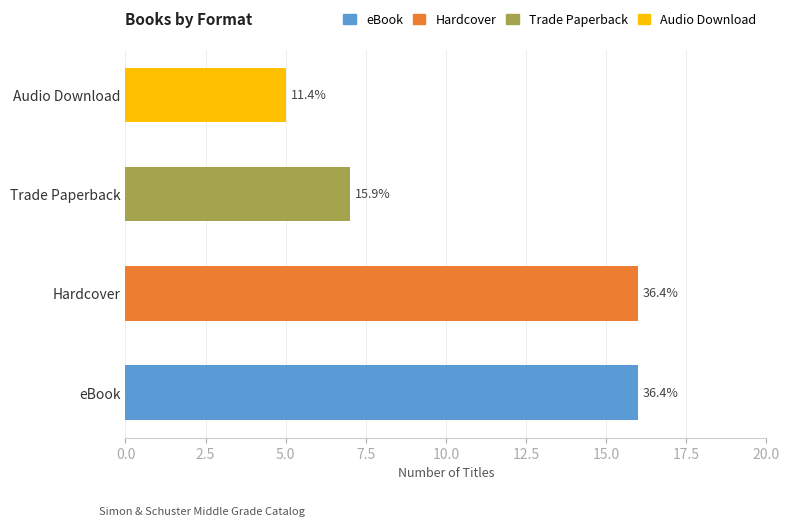

Count the number of categories in the chart.

4